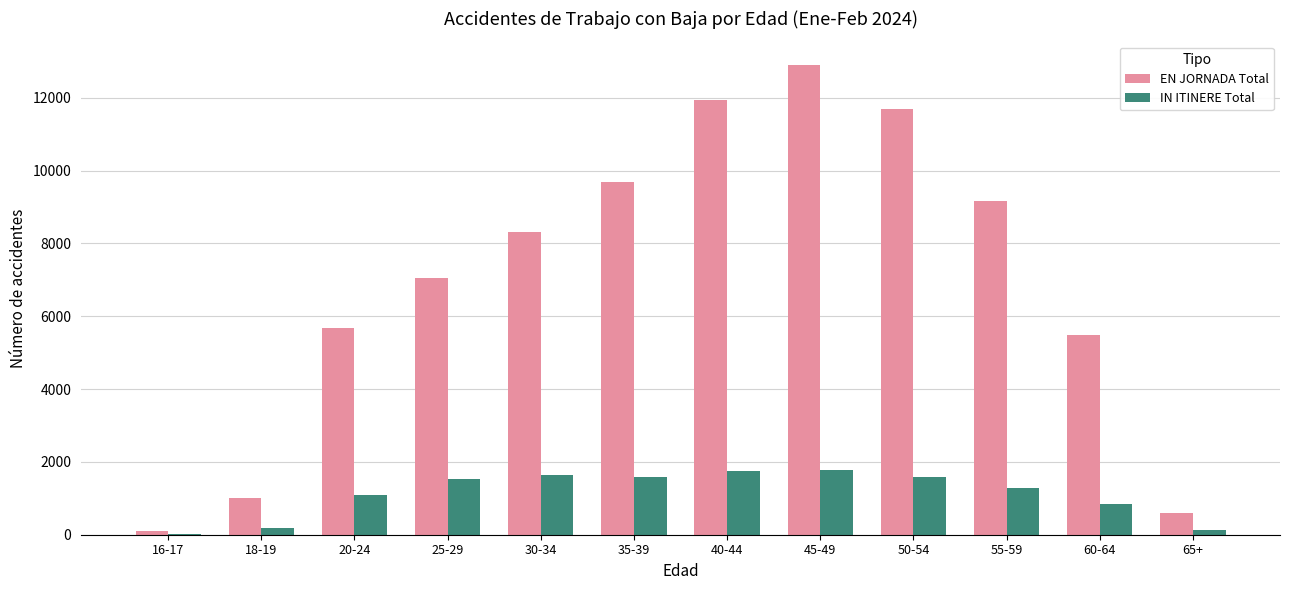

What is the sum of all IN ITINERE Total values?

13412